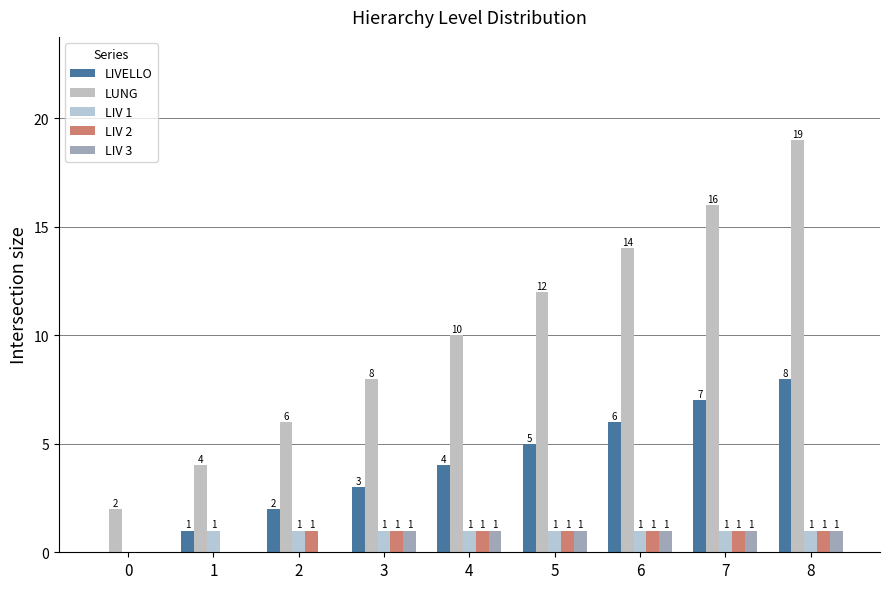

The LIV 2 series shows 1 at 8. True or false?

True